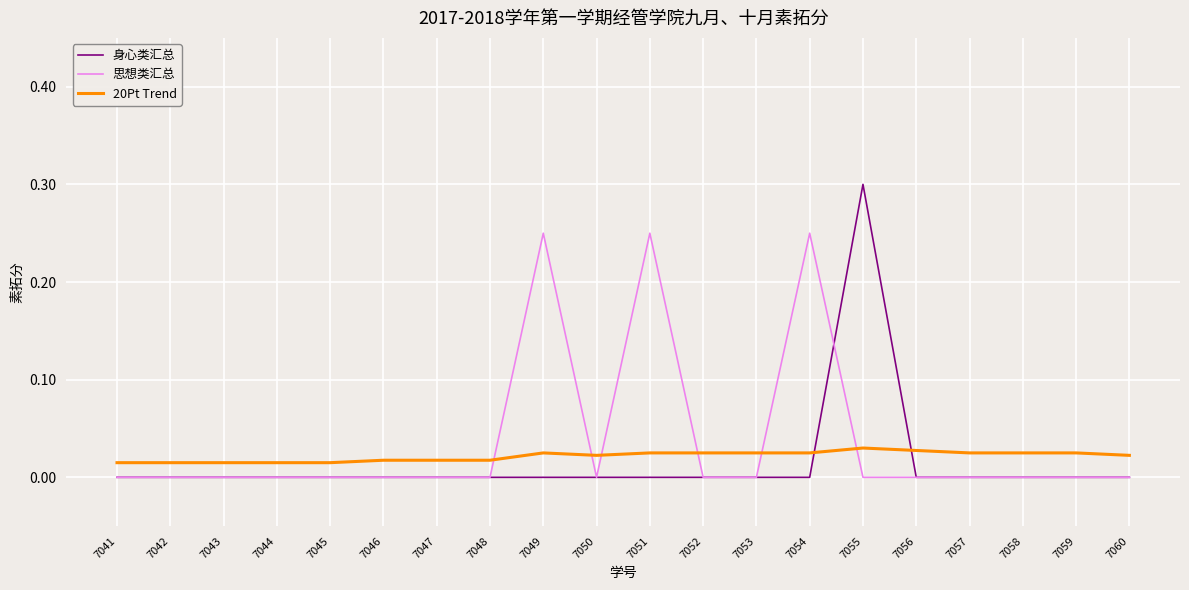

The value of 身心类汇总 at 7053 is 0.0. True or false?

True